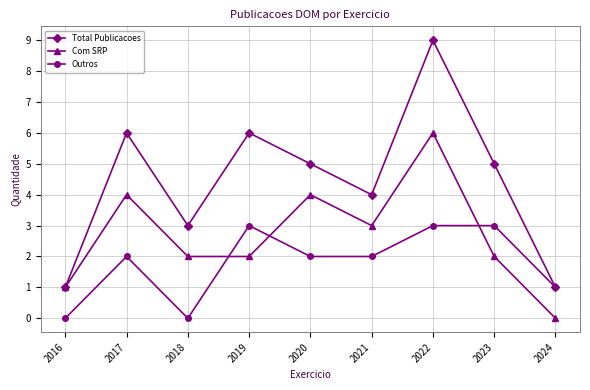

How many times do Com SRP and Outros cross each other?

3